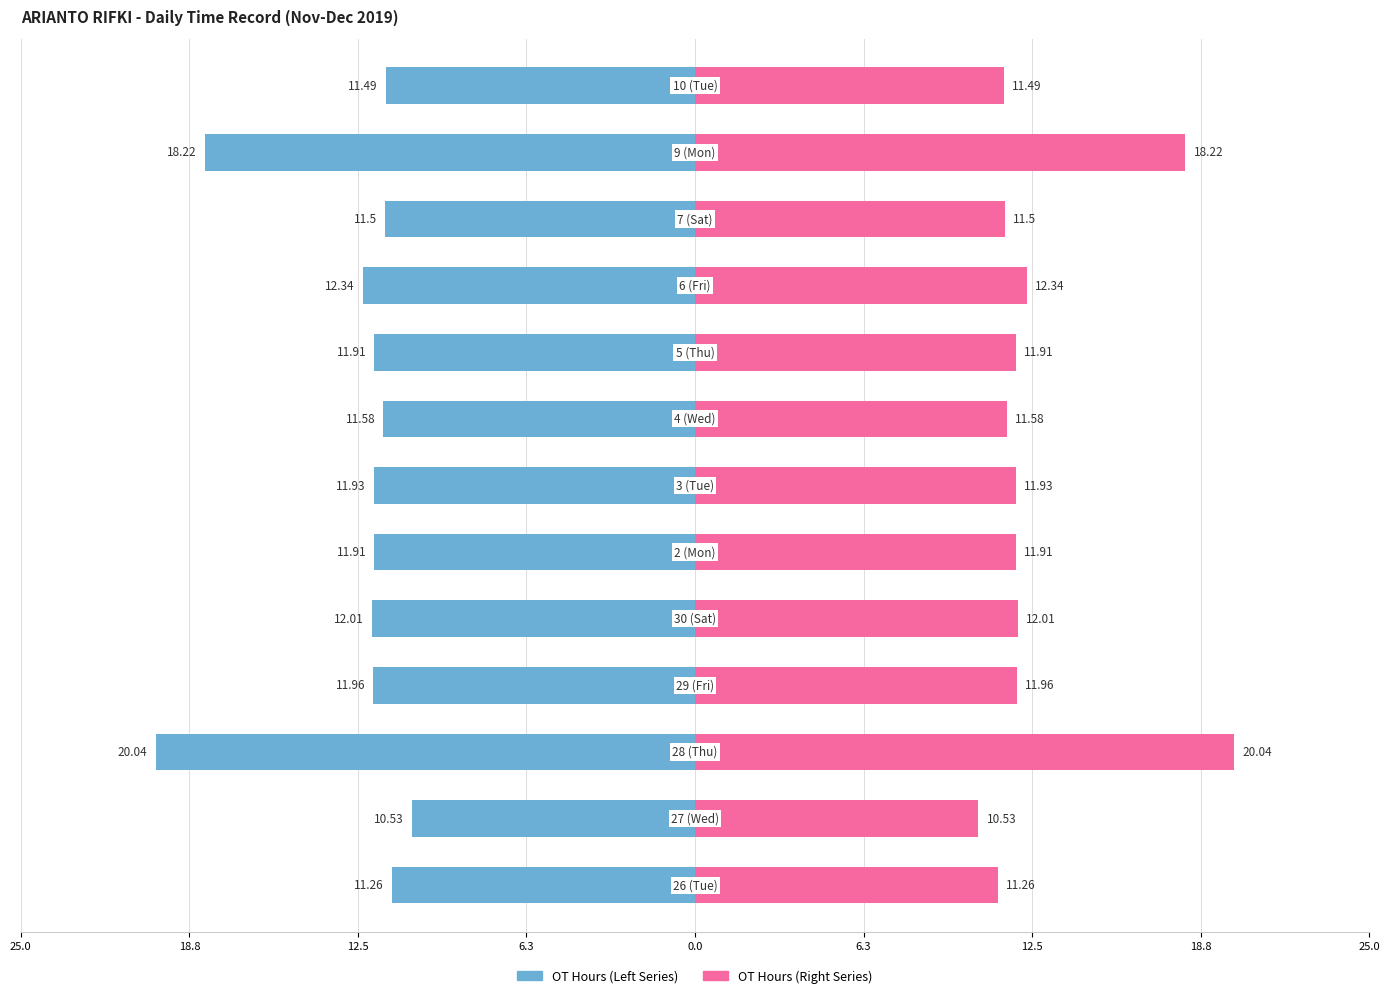

The value of OT Hours (Left) at 12.5 is -2.8. True or false?

False